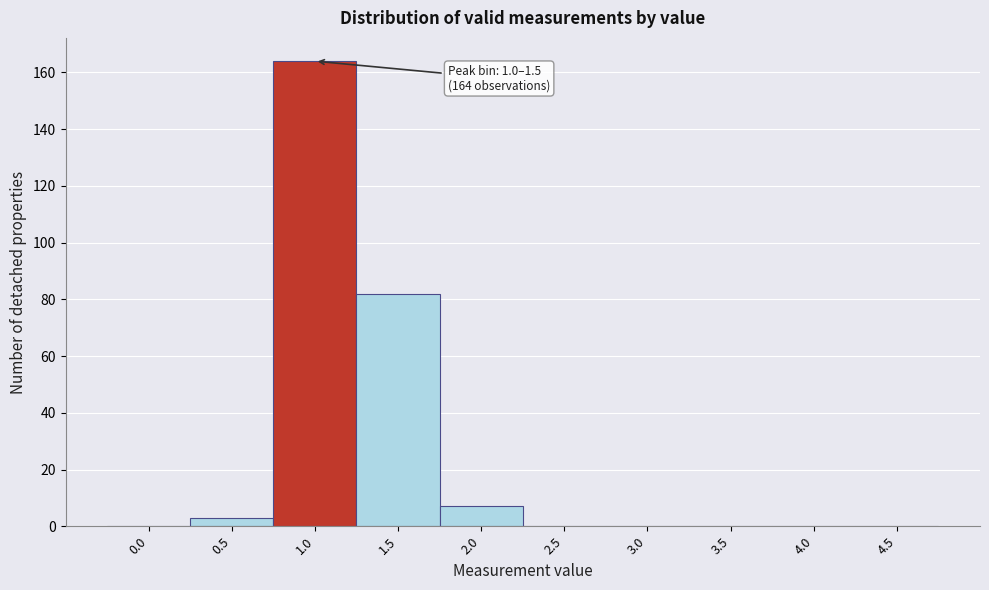

Reading right to left, extract all data points from this chart.

4.5=0	4.0=0	3.5=0	3.0=0	2.5=0	2.0=7	1.5=82	1.0=164	0.5=3	0.0=0